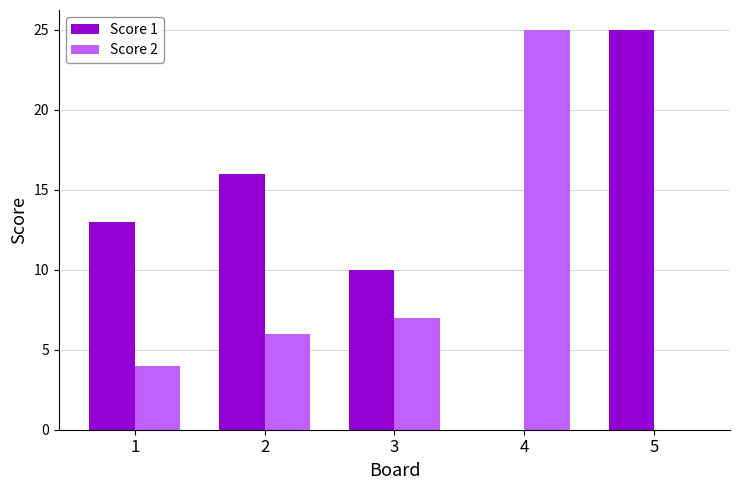

Reading left to right, extract all data points from this chart.

Score 1: 13	16	10	0	25
Score 2: 4	6	7	25	0